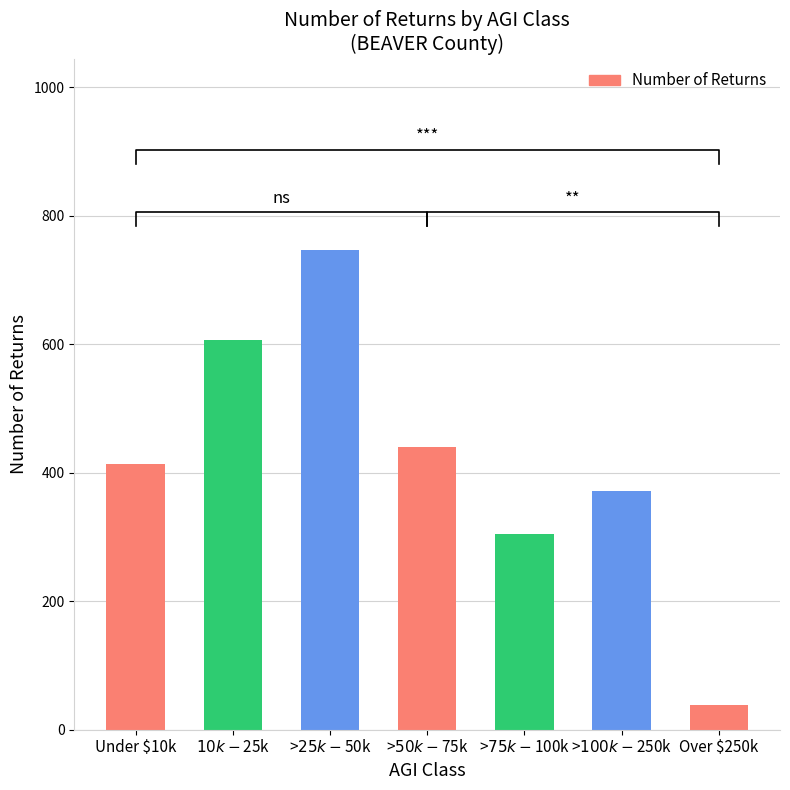

Rank the categories by value from lowest to highest.

Over $250k, >$75k - $100k, >$100k - $250k, Under $10k, >$50k - $75k, $10k - $25k, >$25k - $50k